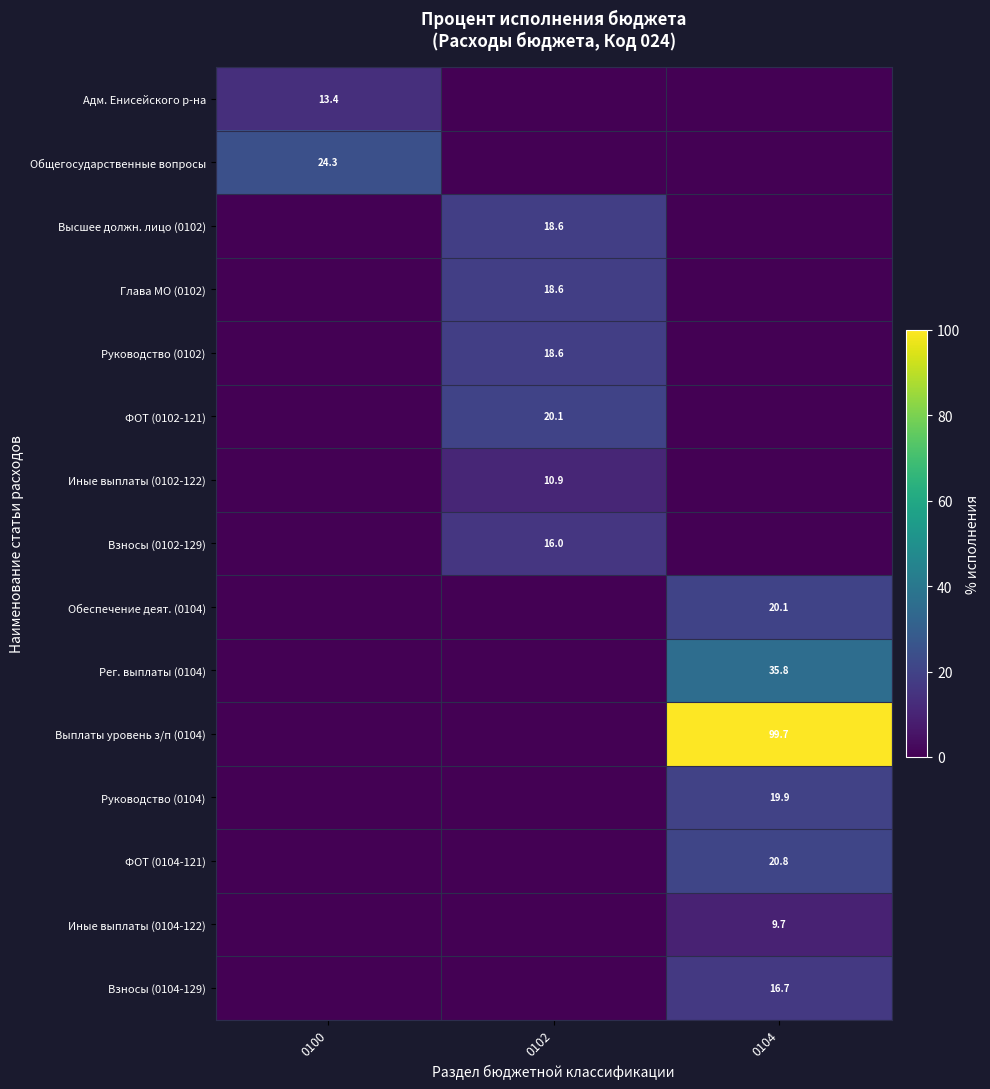

At which category is the sum across all series the highest?

0104